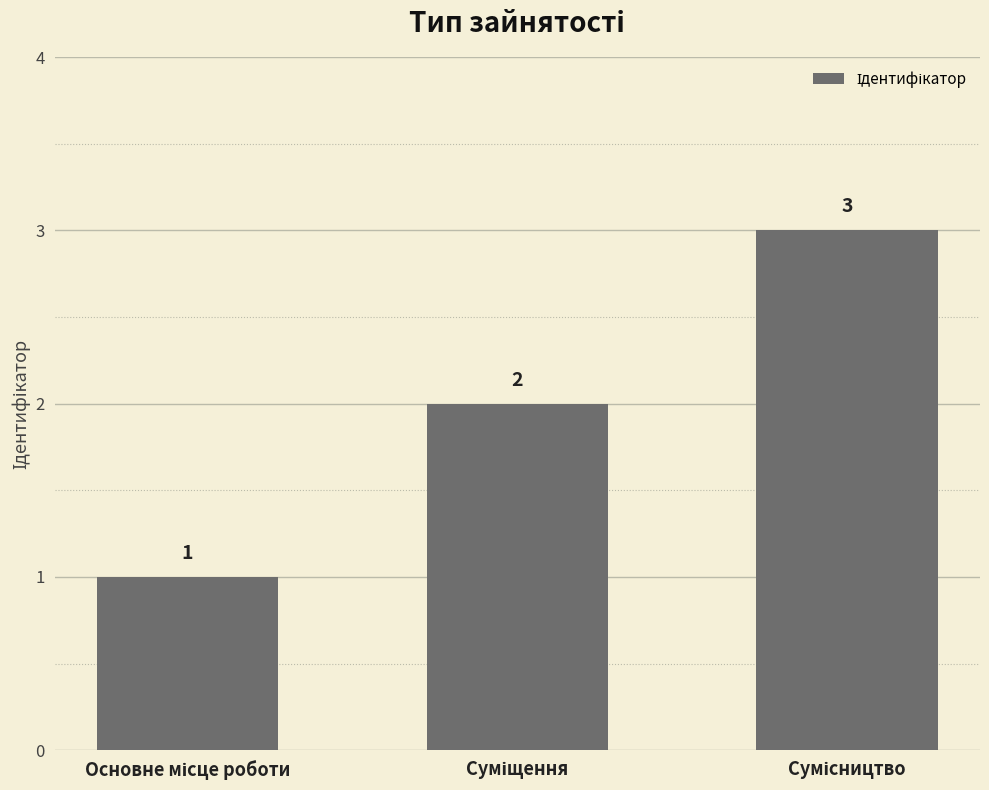

How many values are between 1 and 3?

3